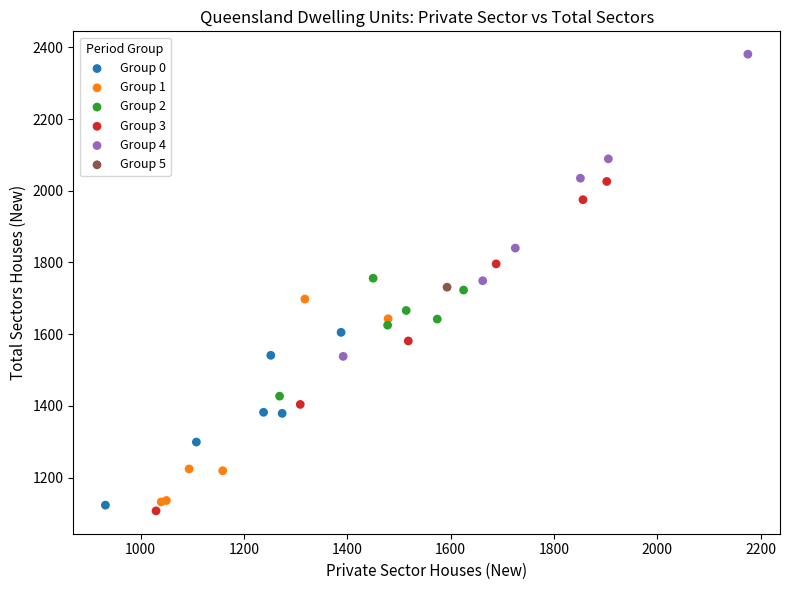

What are all the series names shown in the legend?

Group 0, Group 1, Group 2, Group 3, Group 4, Group 5